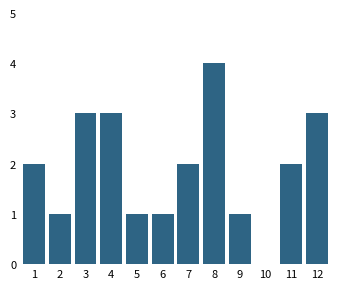

Reading left to right, transcribe all the data shown in this chart.

1=2	2=1	3=3	4=3	5=1	6=1	7=2	8=4	9=1	10=0	11=2	12=3